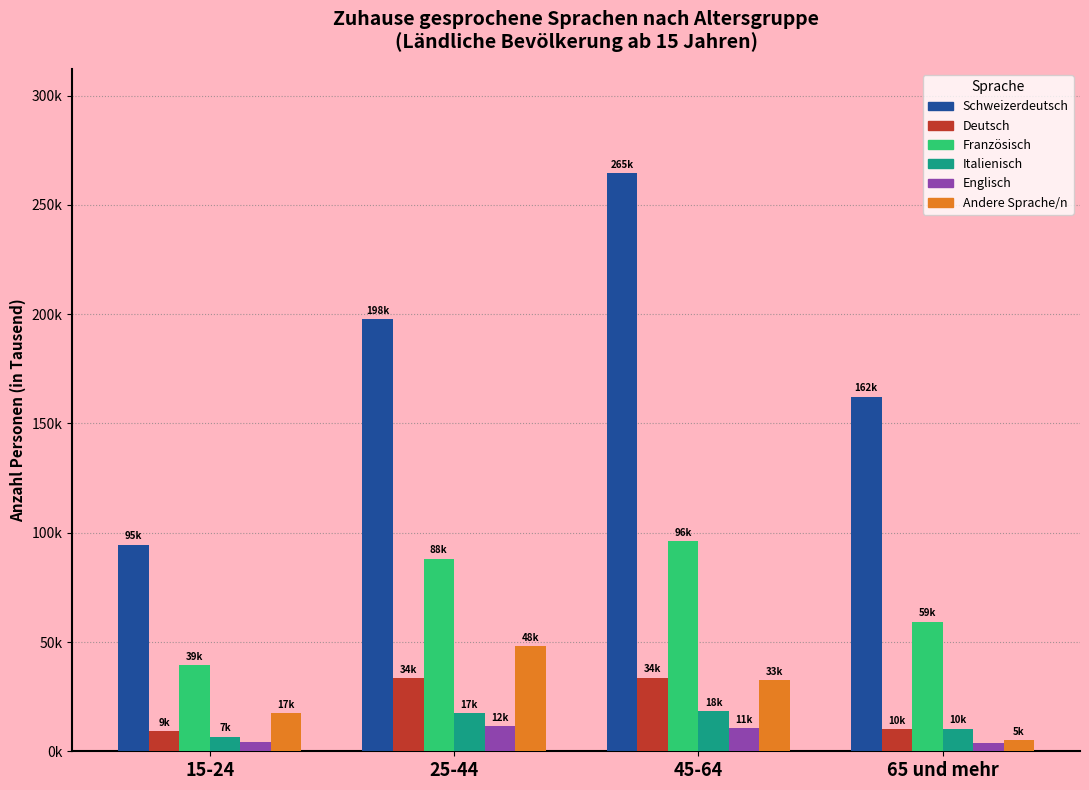

What is the label of the 1st bar from the left?

15-24